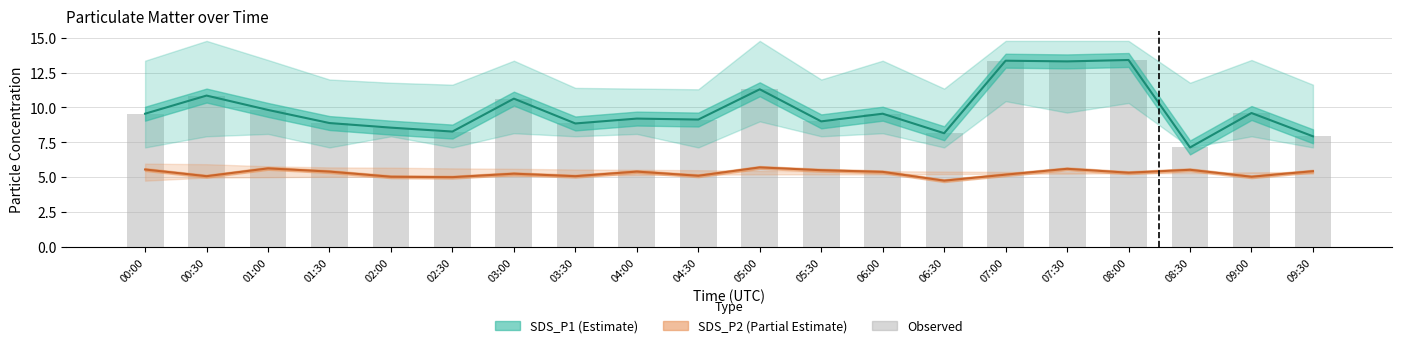

What is the difference between the SDS_P2 (Partial) values at 09:00 and 01:30?

0.4